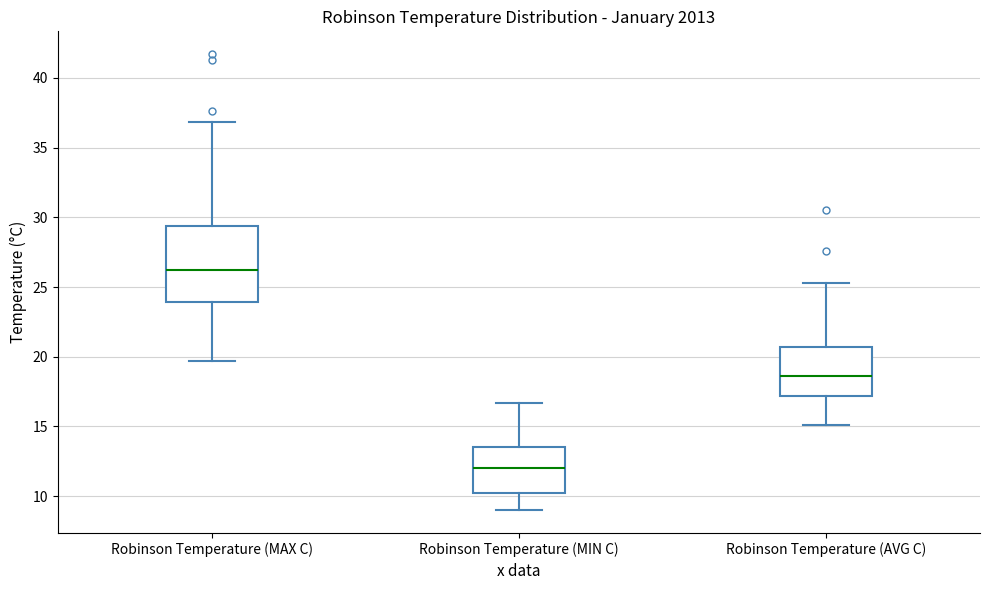

Where does the lower whisker of the box for Robinson Temperature (MAX C) end on the y-axis? The values are not printed on the chart, so give them approximately, as read against the axis.

19.5